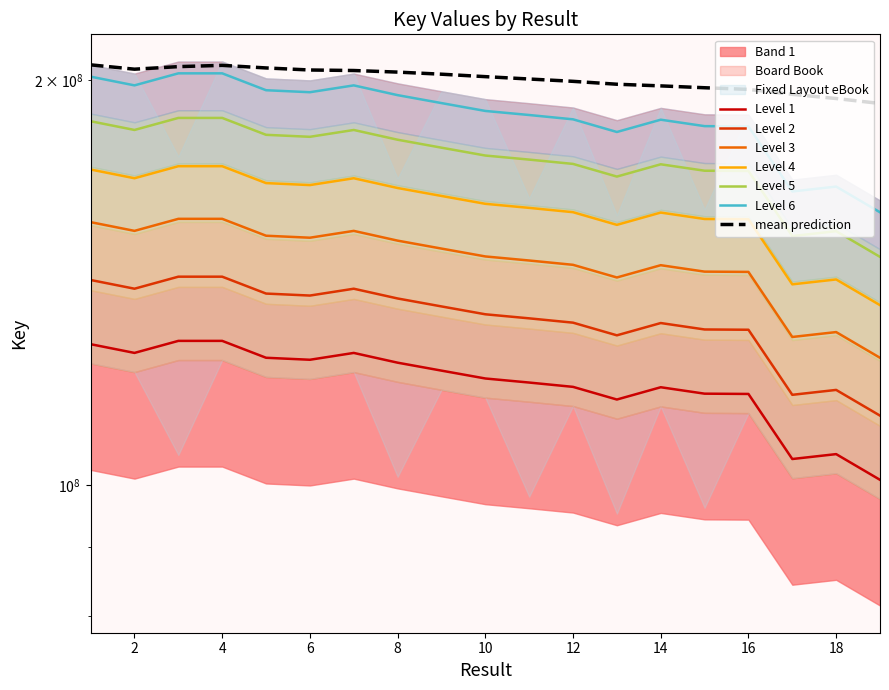

Is it true that the value at 15 is 39904009.8?

False